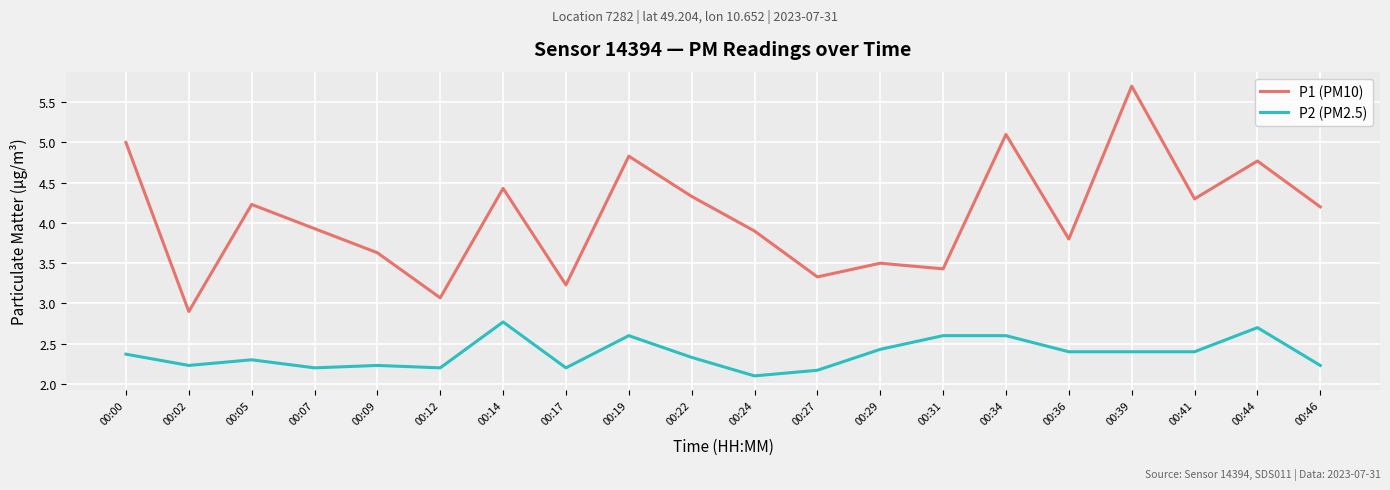

Reading right to left, list all the values displayed in this chart.

P1 (PM10): 00:46=4.2	00:44=4.8	00:41=4.3	00:39=5.7	00:36=3.8	00:34=5.1	00:31=3.4	00:29=3.5	00:27=3.3	00:24=3.9	00:22=4.3	00:19=4.8	00:17=3.2	00:14=4.4	00:12=3.1	00:09=3.6	00:07=3.9	00:05=4.2	00:02=2.9	00:00=5.0
P2 (PM2.5): 00:46=2.2	00:44=2.7	00:41=2.4	00:39=2.4	00:36=2.4	00:34=2.6	00:31=2.6	00:29=2.4	00:27=2.2	00:24=2.1	00:22=2.3	00:19=2.6	00:17=2.2	00:14=2.8	00:12=2.2	00:09=2.2	00:07=2.2	00:05=2.3	00:02=2.2	00:00=2.4